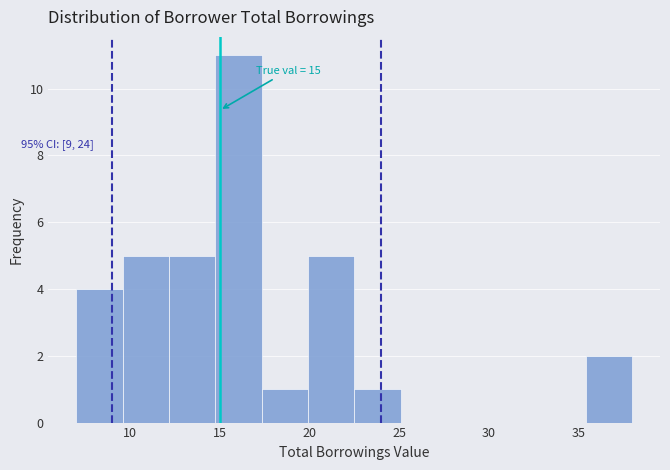

Over which range of the x-axis is the bar tallest?

15.0 to 17.5